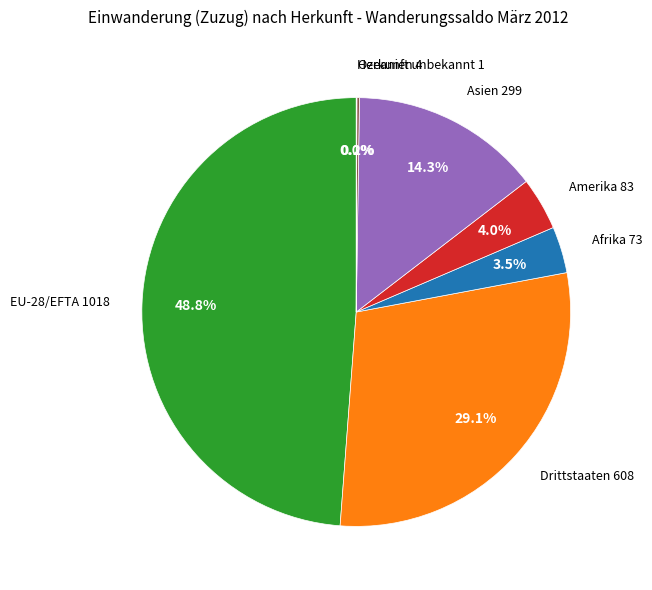

Is there a majority slice in this chart?

No